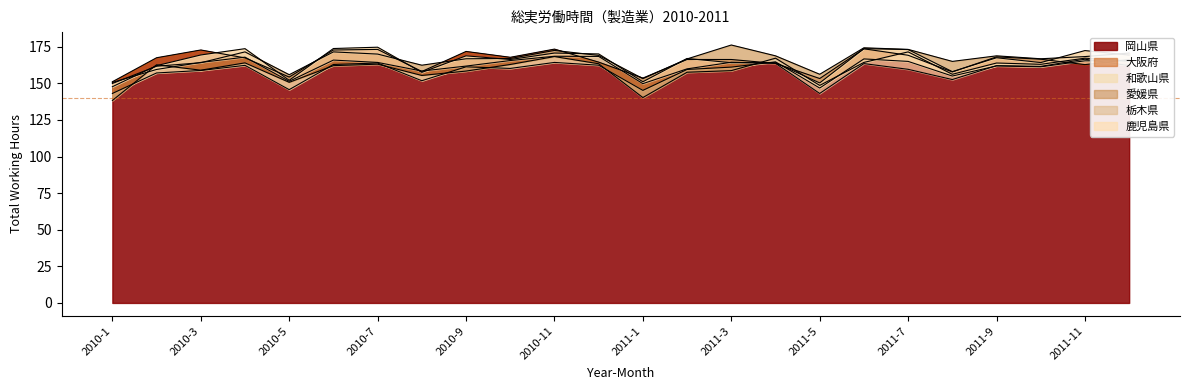

Is the value of 大阪府 at 2011-6 greater than the value of 鹿児島県 at 2011-9?

Yes